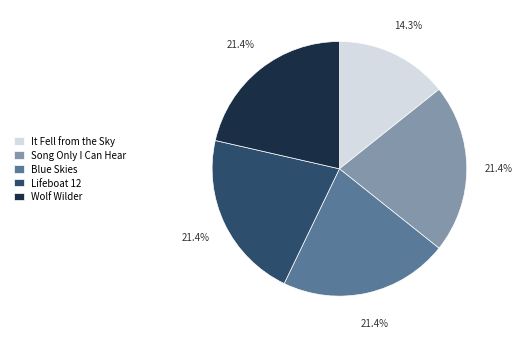

What percentage is the Lifeboat 12 slice, to the nearest percent?

21%